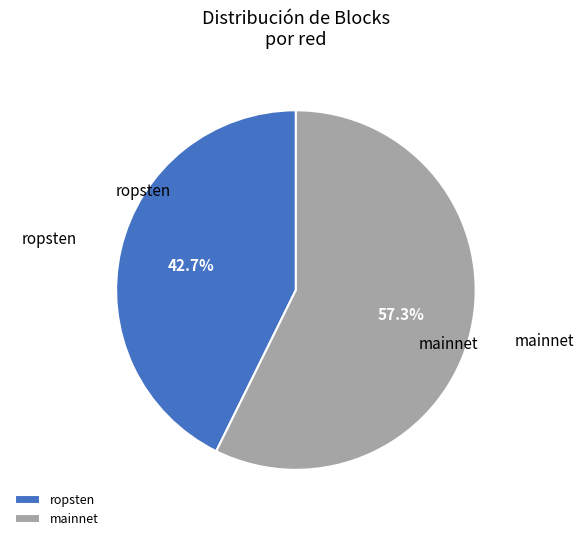

What portion of the pie excludes ropsten?

57.3%